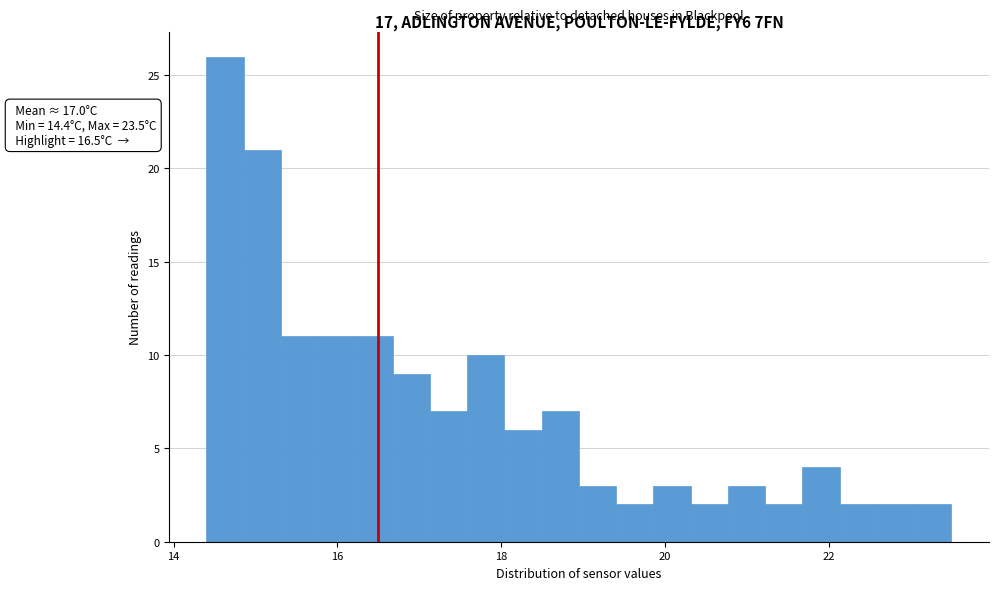

Around what value on the x-axis is the tallest bar? Give the approximate position of its centre, as read against the axis.

14.6